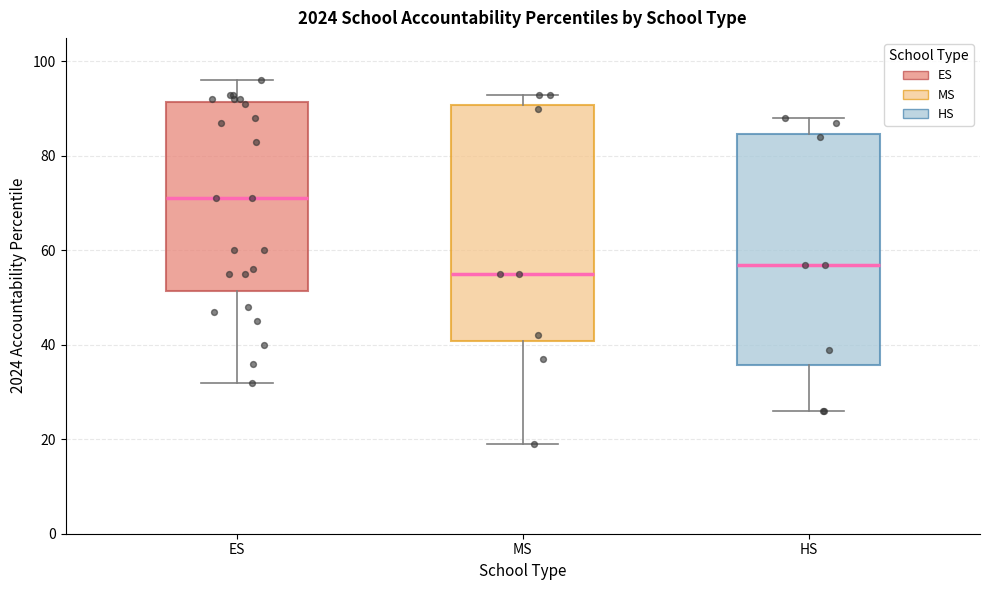

Reading left to right, transcribe this box plot: for each box, give where its median line is, the range the box spans, and where its two whiskers end, as read against the y-axis. The values are not printed on the chart, so give them approximately, as read against the axis.

ES: median 72, box 52 to 92, whiskers 32 to 96
MS: median 56, box 40 to 90, whiskers 20 to 94
HS: median 58, box 36 to 84, whiskers 26 to 88